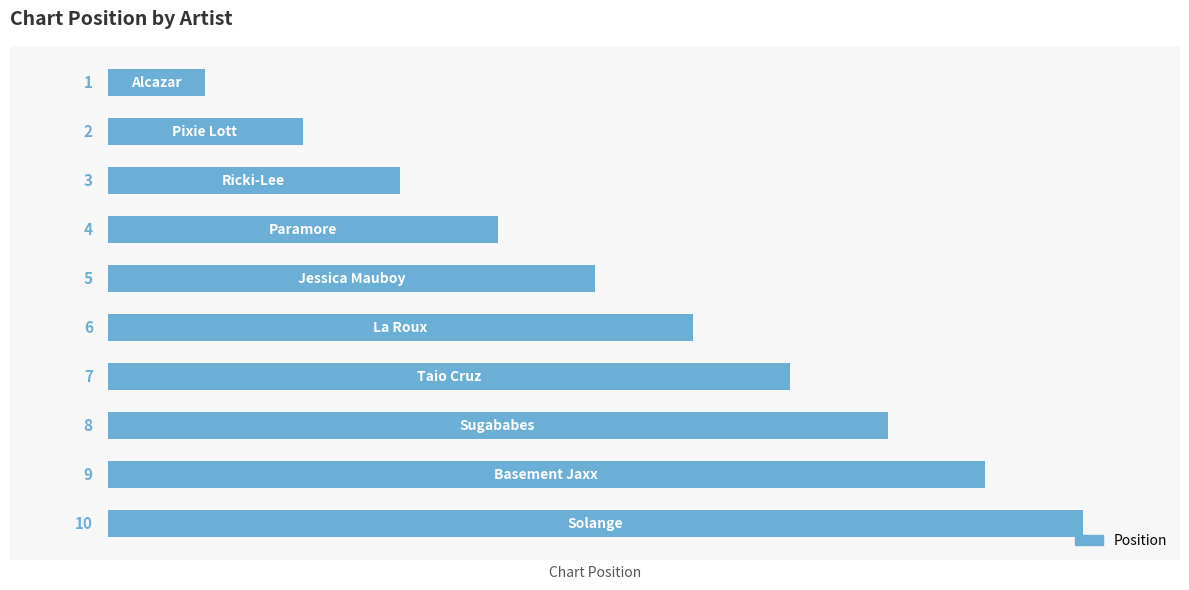

What is the maximum value shown in the chart?

10